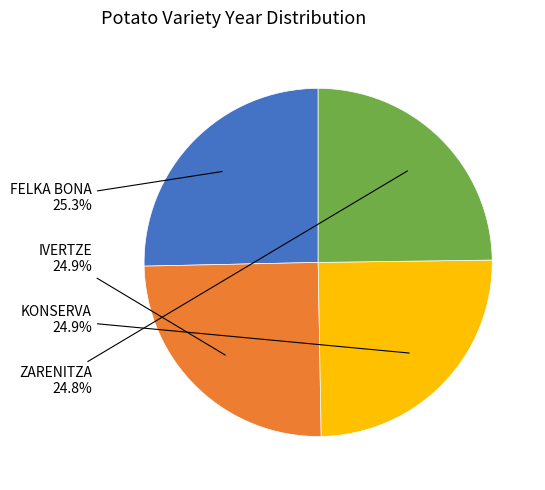

Is there any slice that represents more than half of the pie?

No